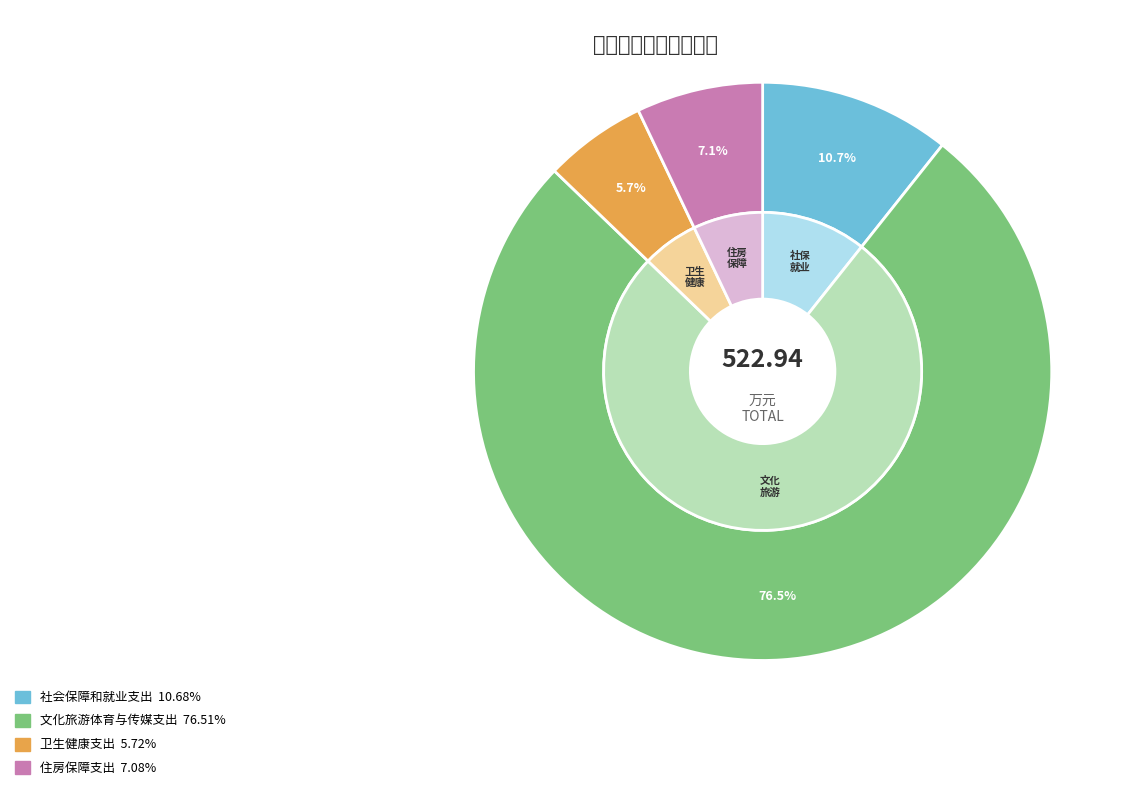

How many slices are in this pie chart?

4